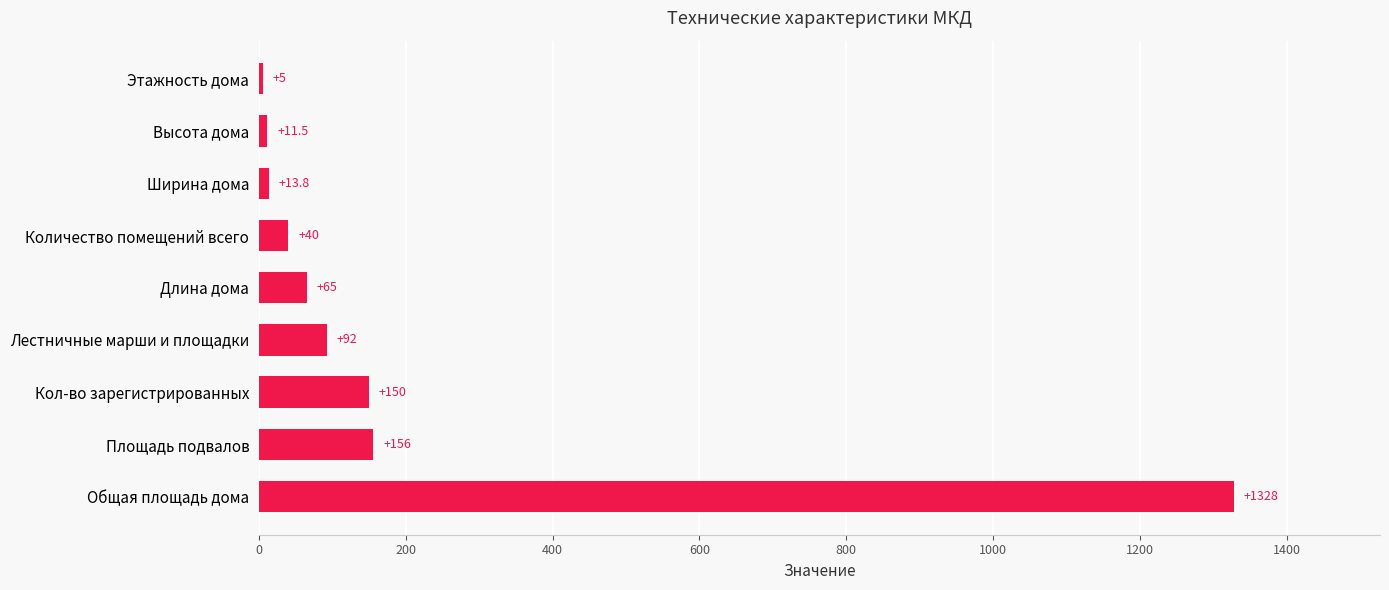

How many categories are shown in the chart?

9